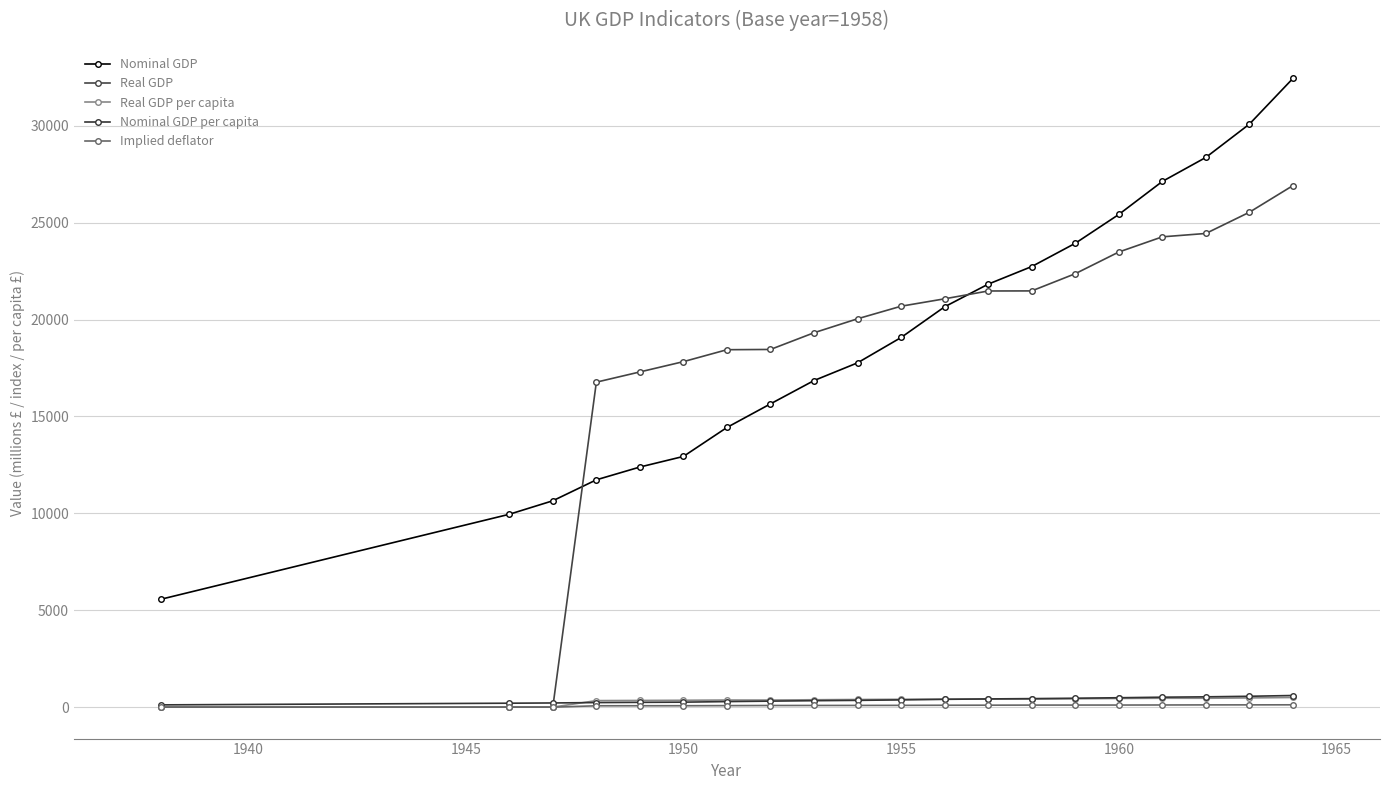

Which series has the widest spread of values?

Real GDP